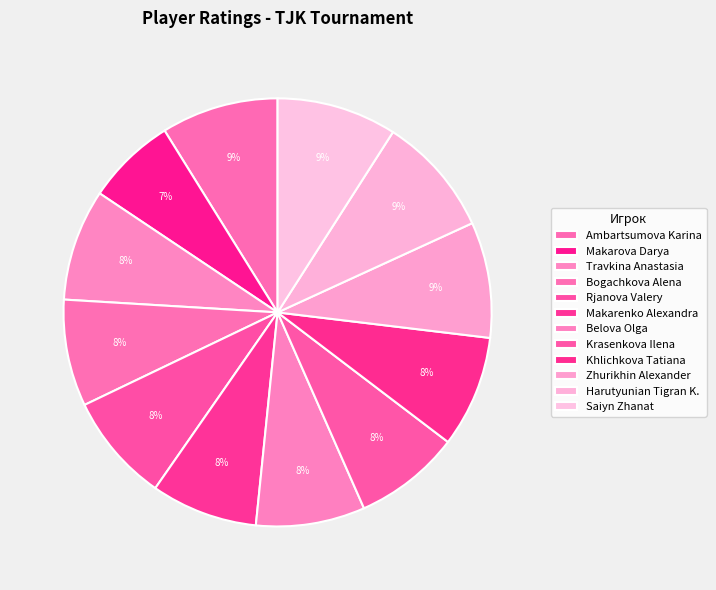

True or false: Makarova Darya accounts for 7% of the total.

True